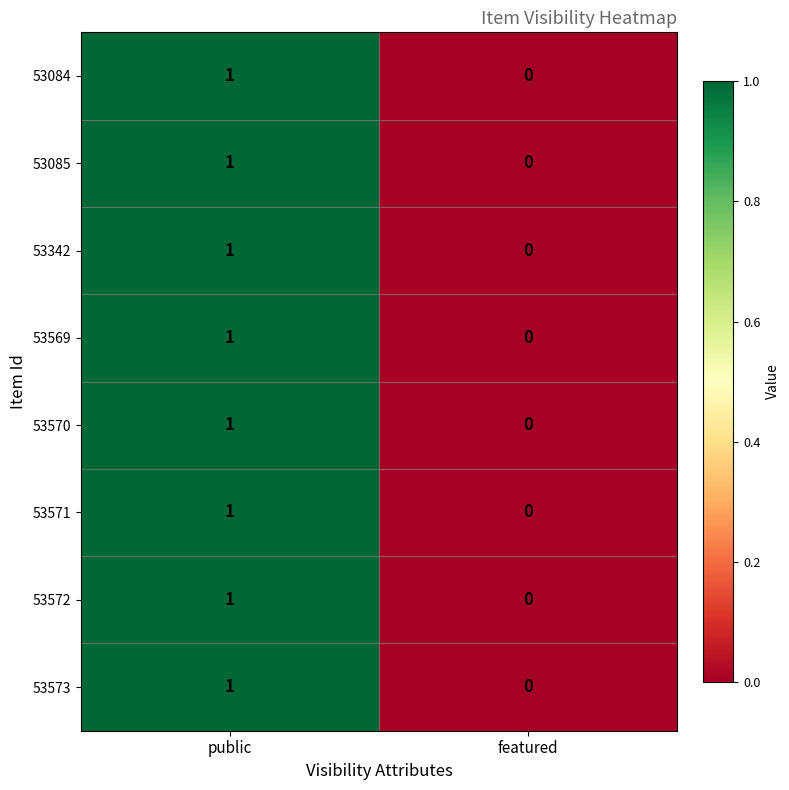

How many categories are shown in the chart?

2